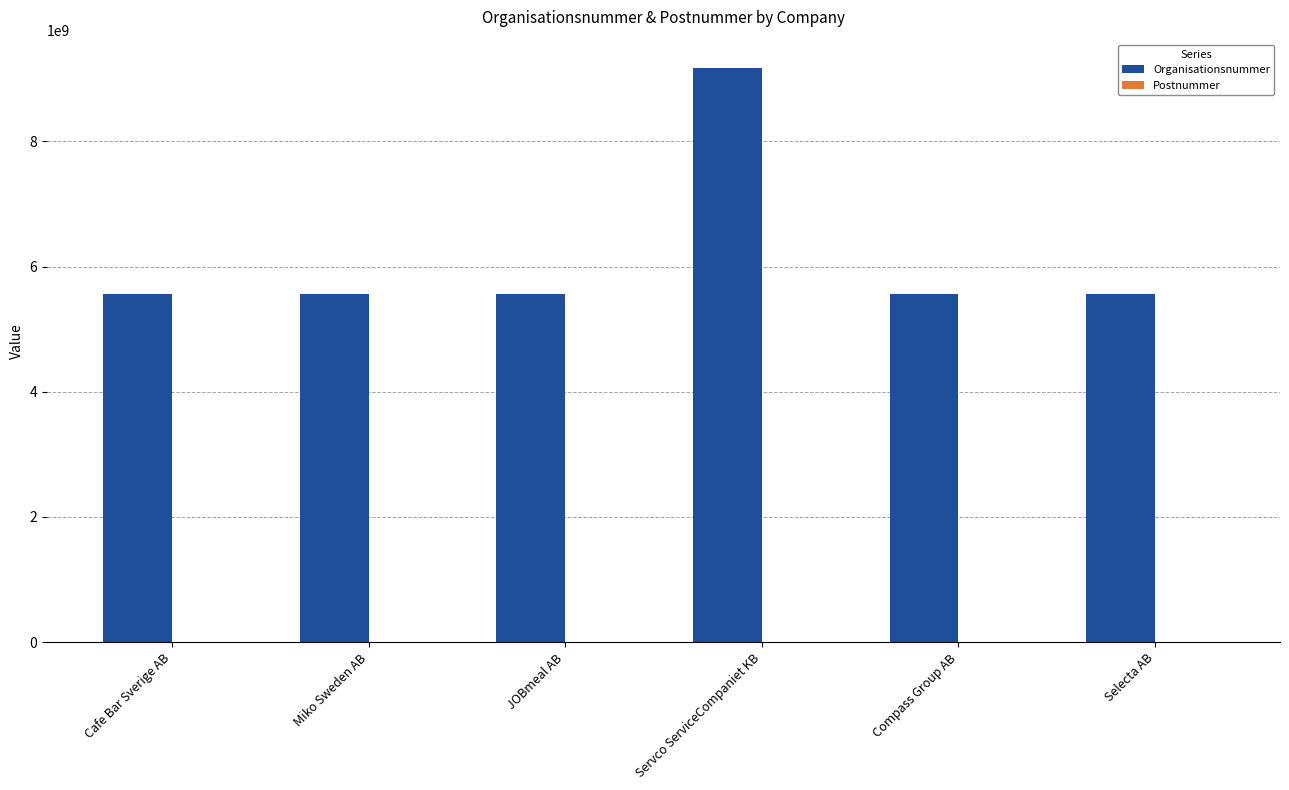

Count the number of data series in this chart.

2